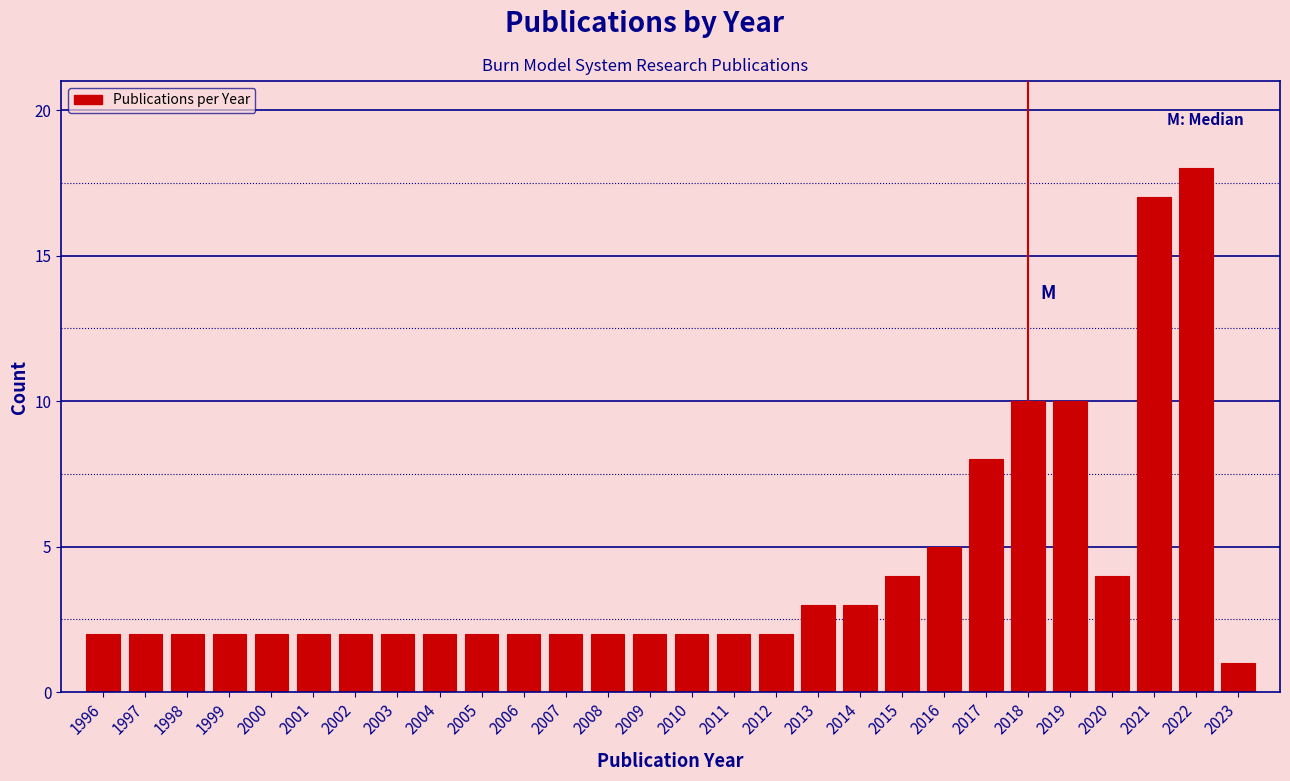

Reading left to right, extract all data points from this chart.

1996=2	1997=2	1998=2	1999=2	2000=2	2001=2	2002=2	2003=2	2004=2	2005=2	2006=2	2007=2	2008=2	2009=2	2010=2	2011=2	2012=2	2013=3	2014=3	2015=4	2016=5	2017=8	2018=10	2019=10	2020=4	2021=17	2022=18	2023=1